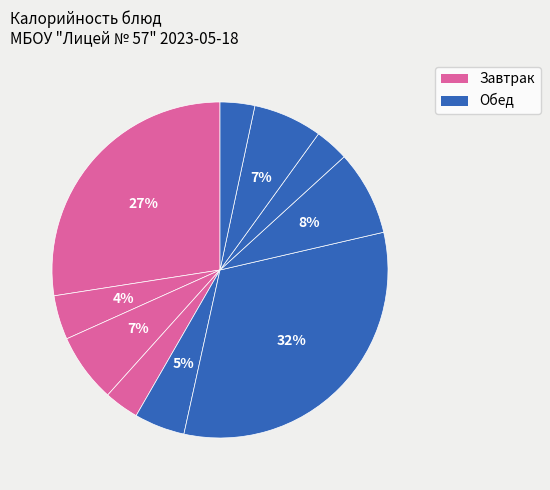

What is the largest slice in the pie chart?

Жаркое по-домашнему